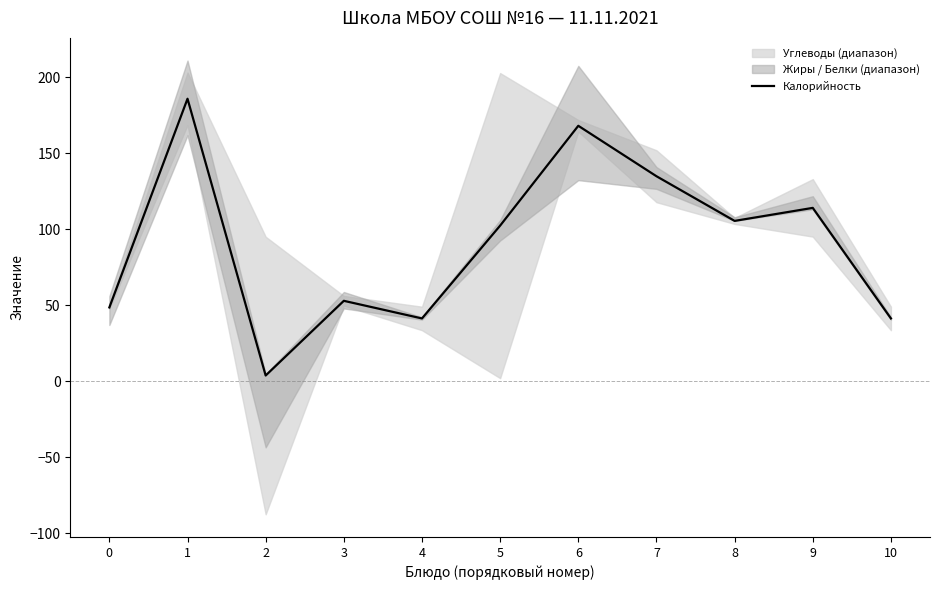

What is the minimum value shown in the chart?

3.8